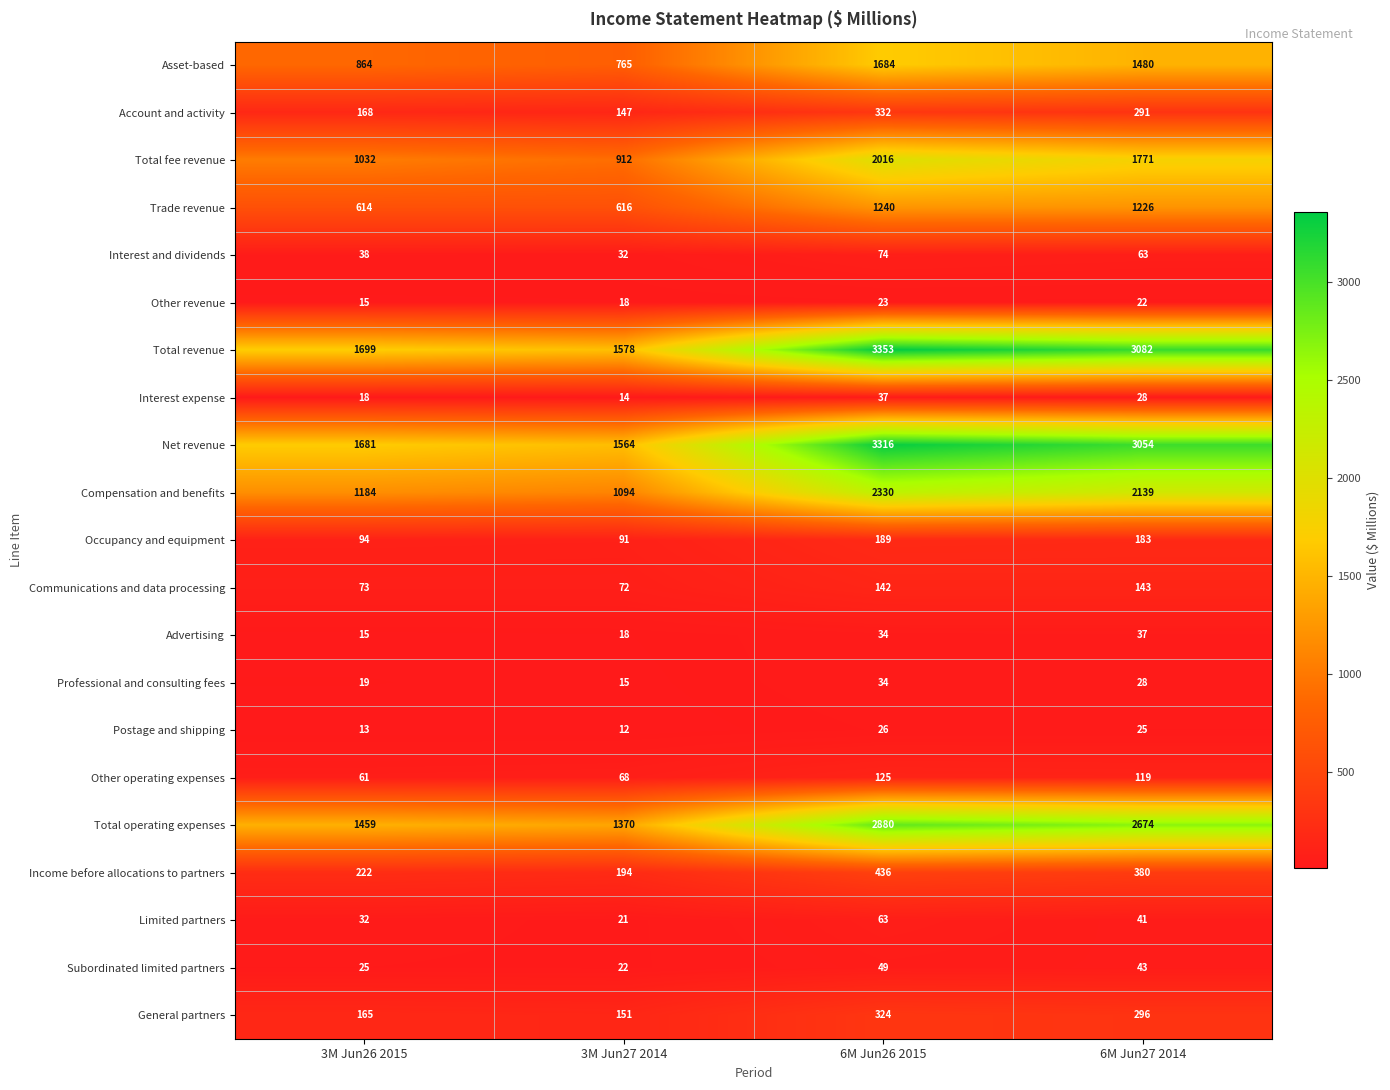

What is the lowest value of the Account and activity series?

147